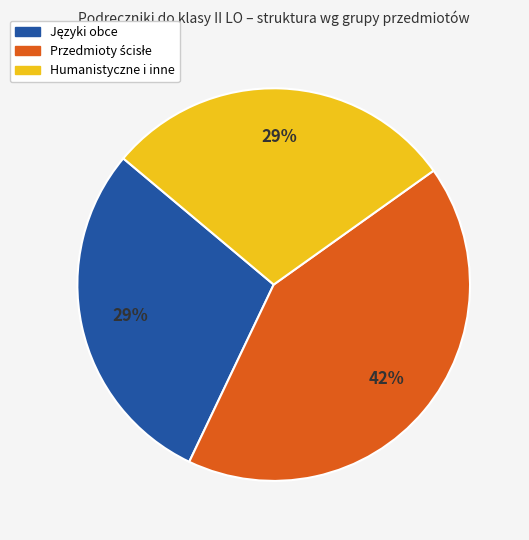

To the nearest percent, what is the difference between the largest and smallest slice percentages?

13%